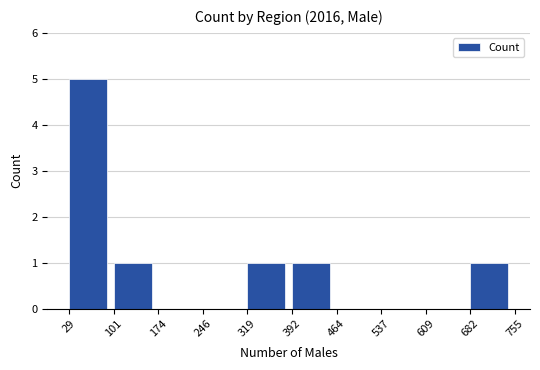

What is the height of the bar covering 101 to 174 on the x-axis? The values are not printed on the chart, so give them approximately, as read against the axis.

1